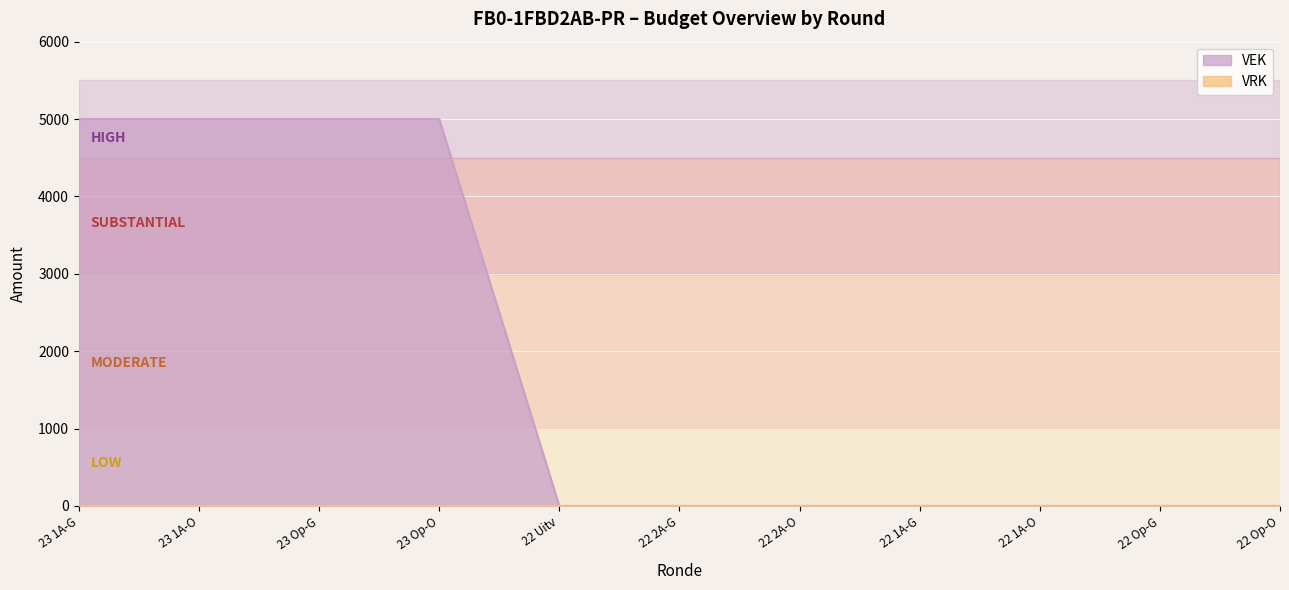

Which series has the widest spread of values?

VEK